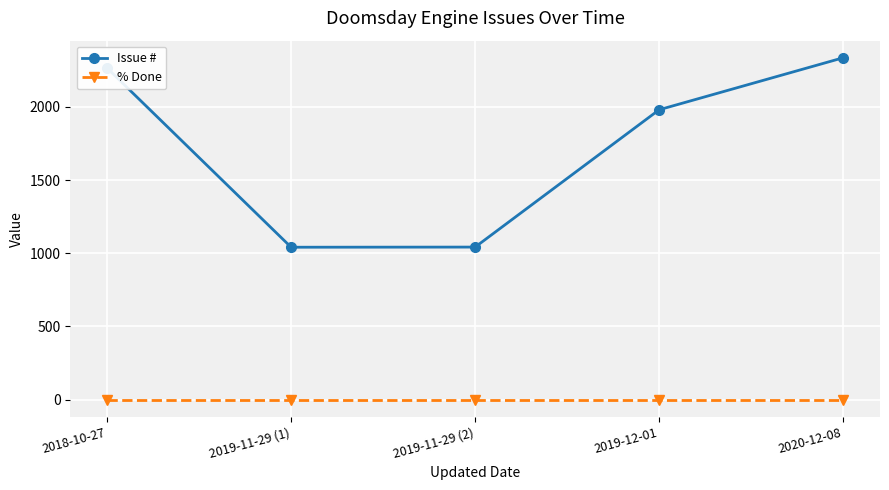

True or false: Issue # has more than 1 interior local peaks.

False